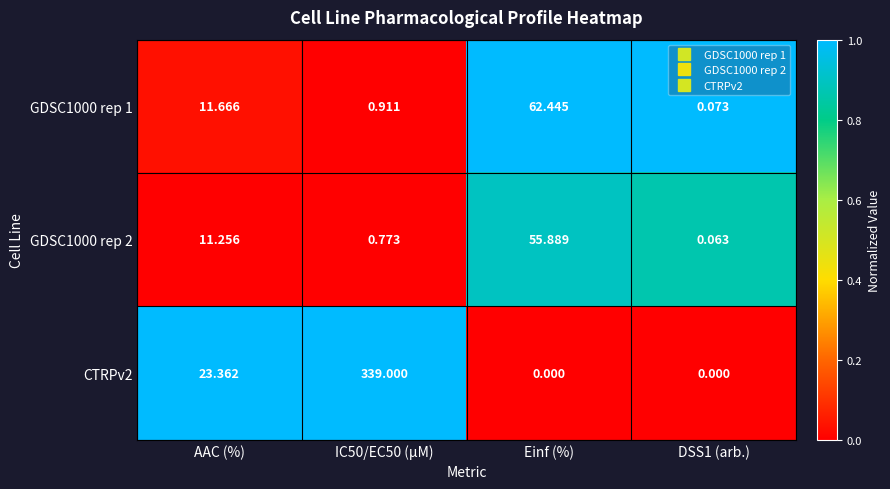

Is the value of GDSC1000 rep 1 at IC50/EC50 (µM) greater than the value of CTRPv2 at Einf (%)?

Yes